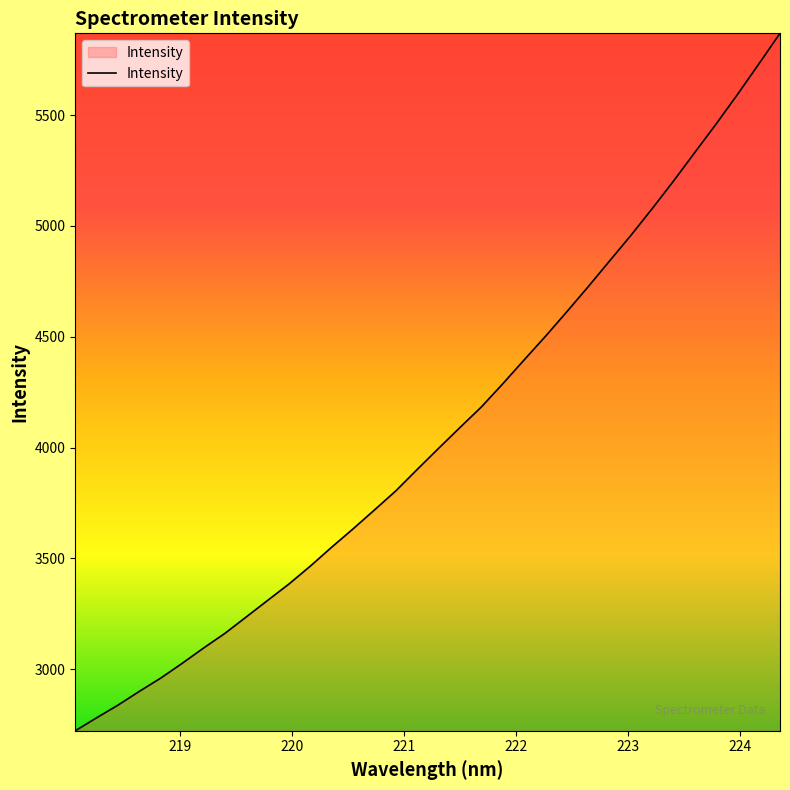

What is the maximum value shown in the chart?

5869.0